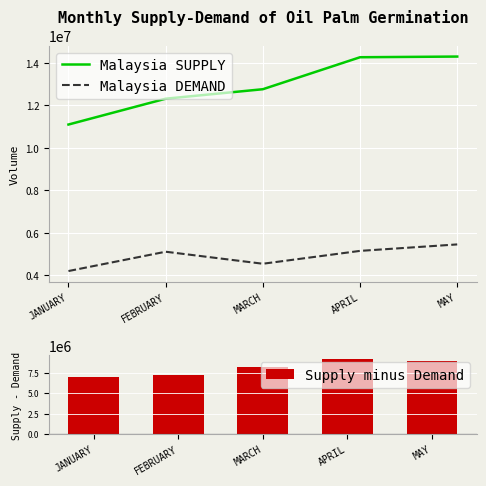

What is the maximum value shown in the chart?

14302648